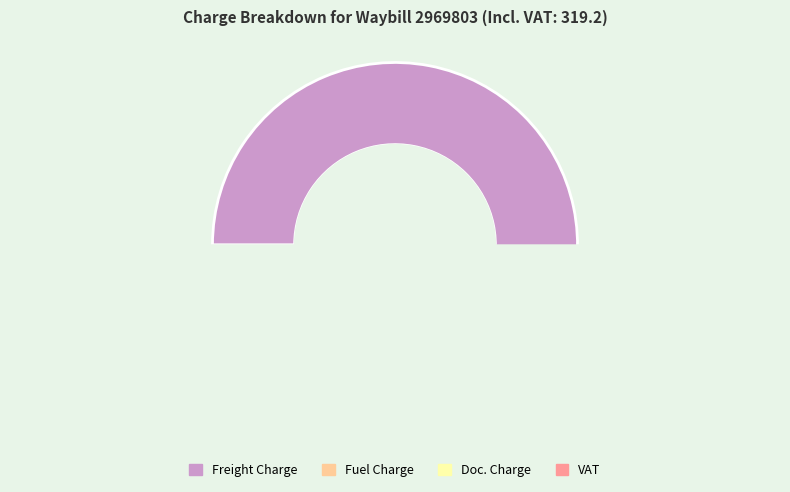

What is the largest slice in the pie chart?

Freight Charge